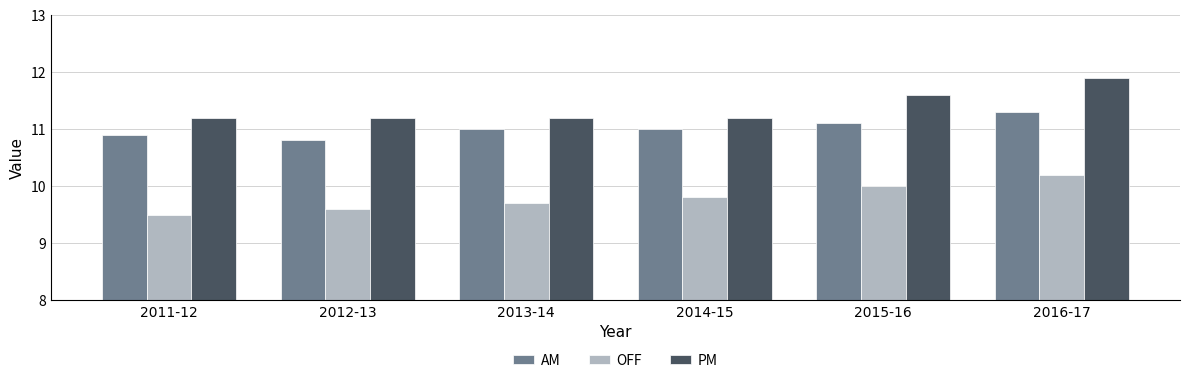

How many bars are there in total?

18